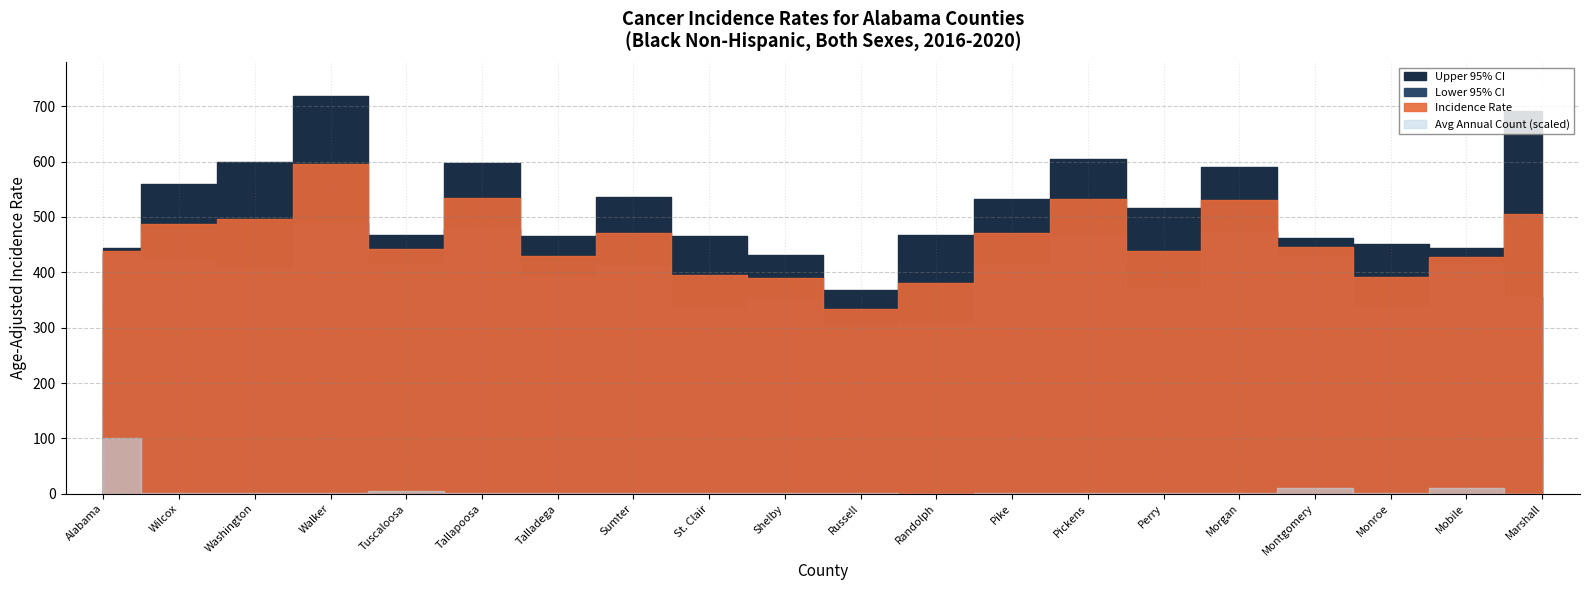

Reading left to right, extract all data points from this chart.

Incidence Rate: Alabama=438.0	Wilcox=487.6	Washington=496.2	Walker=595.1	Tuscaloosa=441.8	Tallapoosa=535.1	Talladega=428.9	Sumter=470.8	St. Clair=395.9	Shelby=390.0	Russell=333.5	Randolph=381.5	Pike=470.7	Pickens=533.1	Perry=439.1	Morgan=530.9	Montgomery=445.0	Monroe=391.2	Mobile=428.0	Marshall=505.3
Lower 95% CI: Alabama=432.9	Wilcox=422.9	Washington=407.8	Walker=488.4	Tuscaloosa=417.1	Tallapoosa=477.7	Talladega=394.0	Sumter=411.5	St. Clair=334.6	Shelby=351.3	Russell=302.2	Randolph=308.5	Pike=414.0	Pickens=468.2	Perry=370.8	Morgan=475.4	Montgomery=428.2	Monroe=337.9	Mobile=413.1	Marshall=355.6
Upper 95% CI: Alabama=443.1	Wilcox=559.7	Washington=598.9	Walker=717.9	Tuscaloosa=467.5	Tallapoosa=597.6	Talladega=466.0	Sumter=536.7	St. Clair=465.4	Shelby=431.6	Russell=367.2	Randolph=467.1	Pike=532.9	Pickens=604.9	Perry=516.6	Morgan=591.0	Montgomery=462.2	Monroe=450.9	Mobile=443.3	Marshall=692.4
Average Annual Count: Alabama=6066.0	Wilcox=44.0	Washington=25.0	Walker=25.0	Tuscaloosa=264.0	Tallapoosa=68.0	Talladega=122.0	Sumter=52.0	St. Clair=34.0	Shelby=92.0	Russell=90.0	Randolph=20.0	Pike=54.0	Pickens=53.0	Perry=32.0	Morgan=75.0	Montgomery=574.0	Monroe=42.0	Mobile=671.0	Marshall=9.0